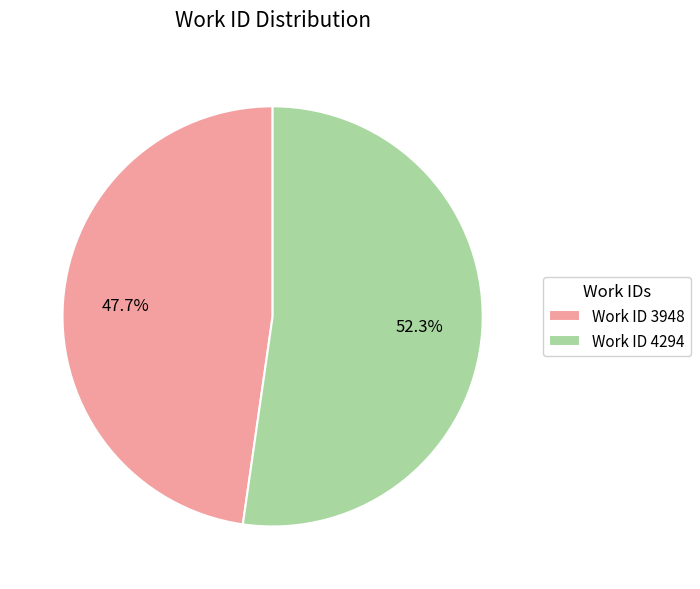

Which slice is the largest?

Work ID 4294